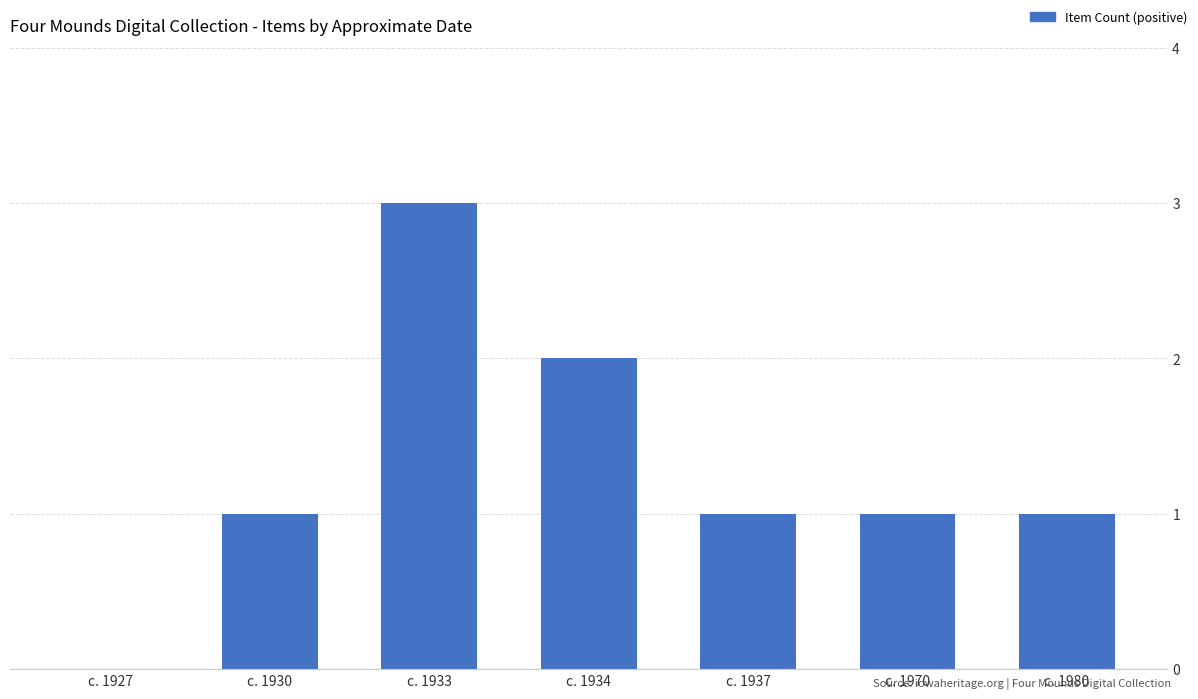

Reading left to right, what are all the values shown in this chart?

c. 1927=0	c. 1930=1	c. 1933=3	c. 1934=2	c. 1937=1	c. 1970=1	c. 1980=1